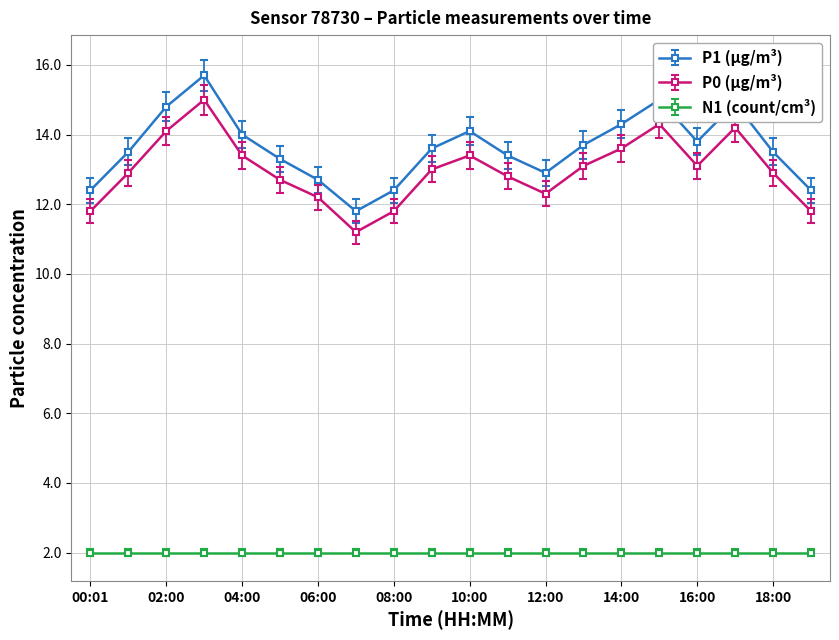

How many interior local valleys does the P1 (µg/m³) series have?

3